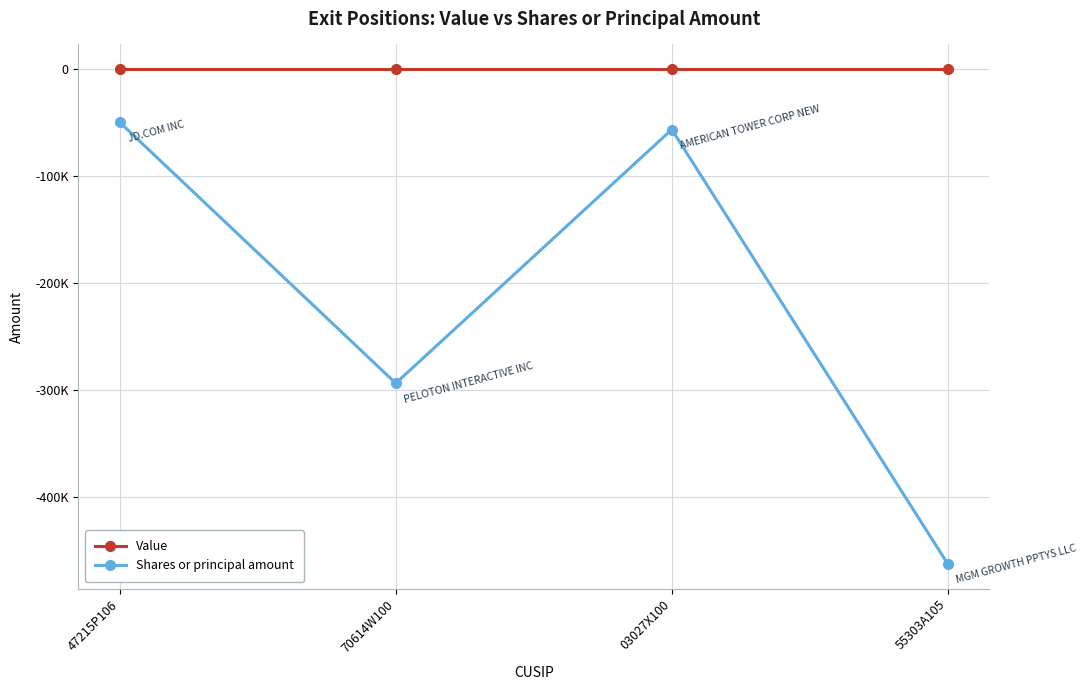

Is this an area chart (filled region under the line)?

No